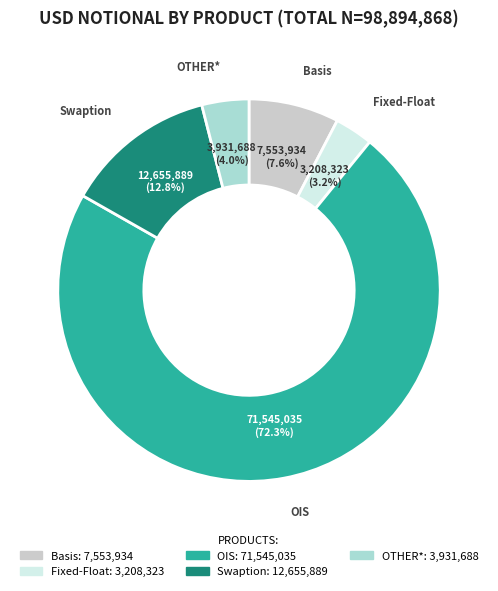

What percentage do OIS and Basis together represent?

80.0%